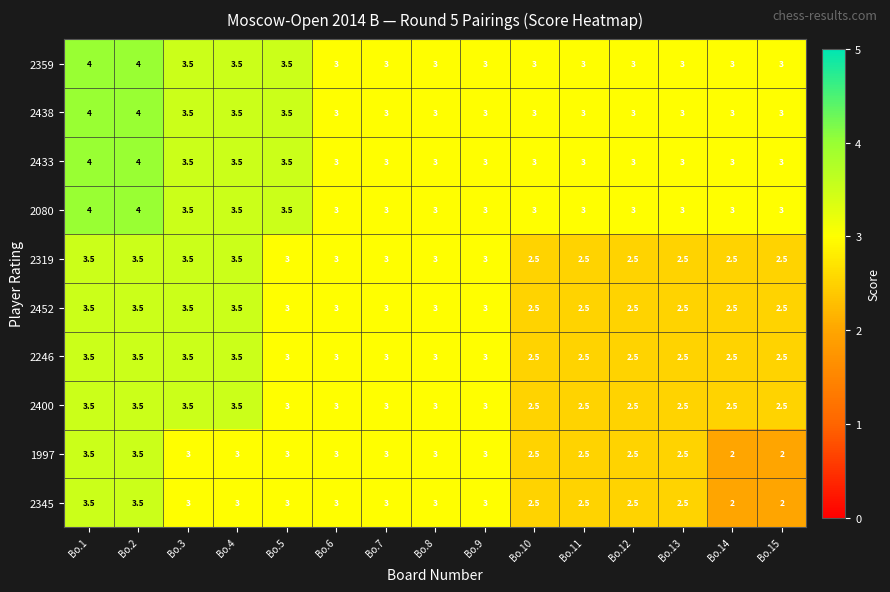

What is the spread (max minus min) of values at Bo.11?

0.5